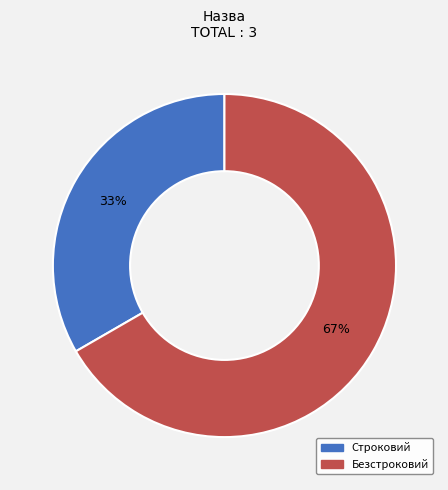

To the nearest percent, what is the average slice percentage?

50%